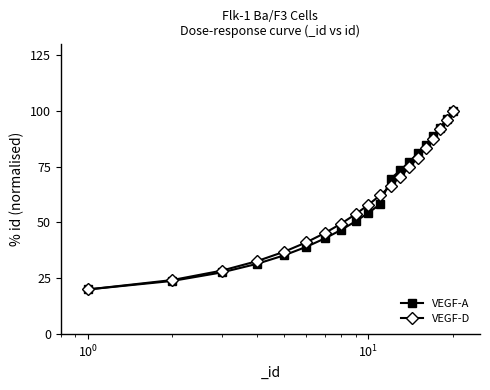

True or false: VEGF-D has more than 0 points higher than both neighbors.

False